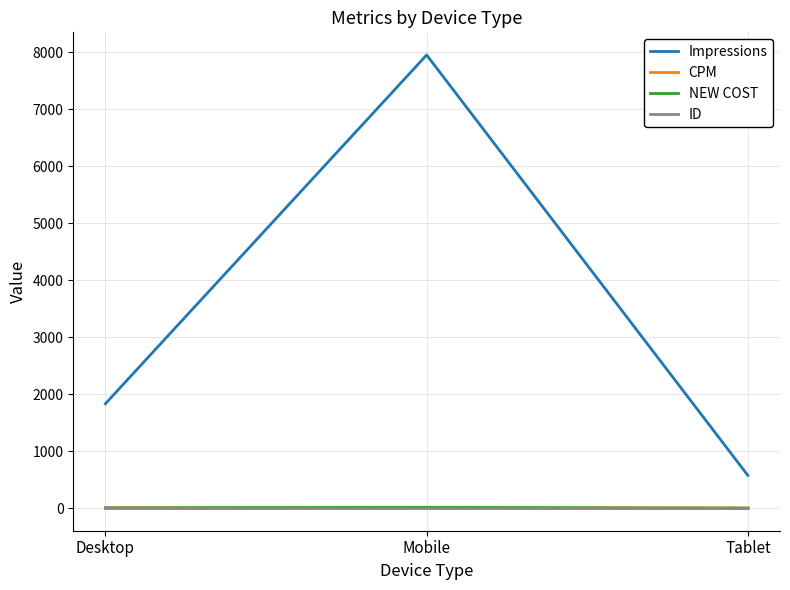

The Impressions series shows 12151.8 at Mobile. True or false?

False